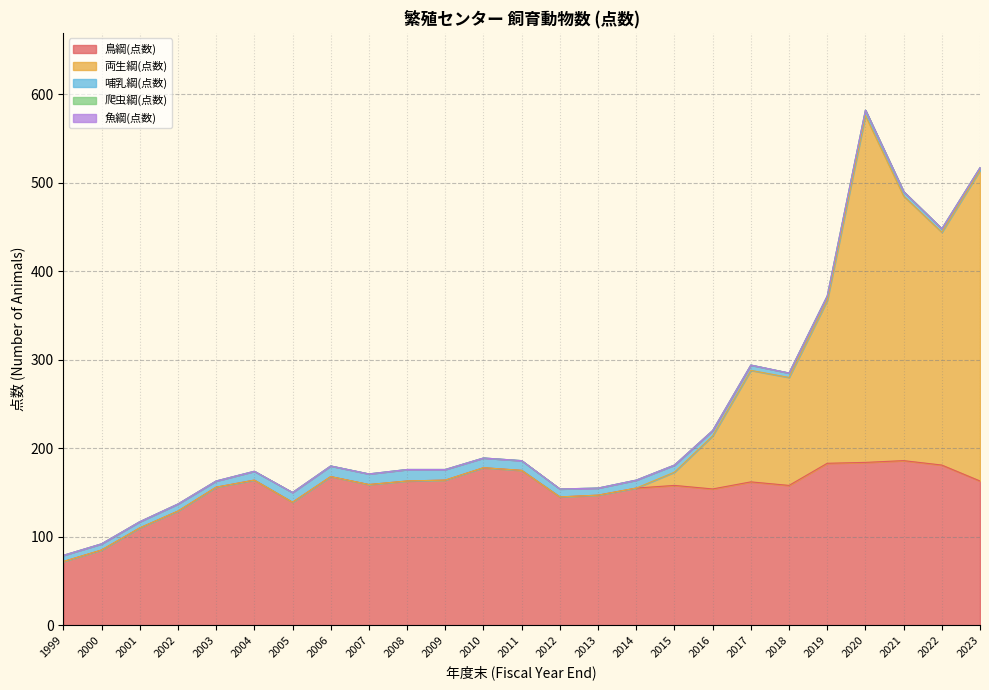

True or false: 鳥綱(点数) and 哺乳綱(点数) cross at least once.

False